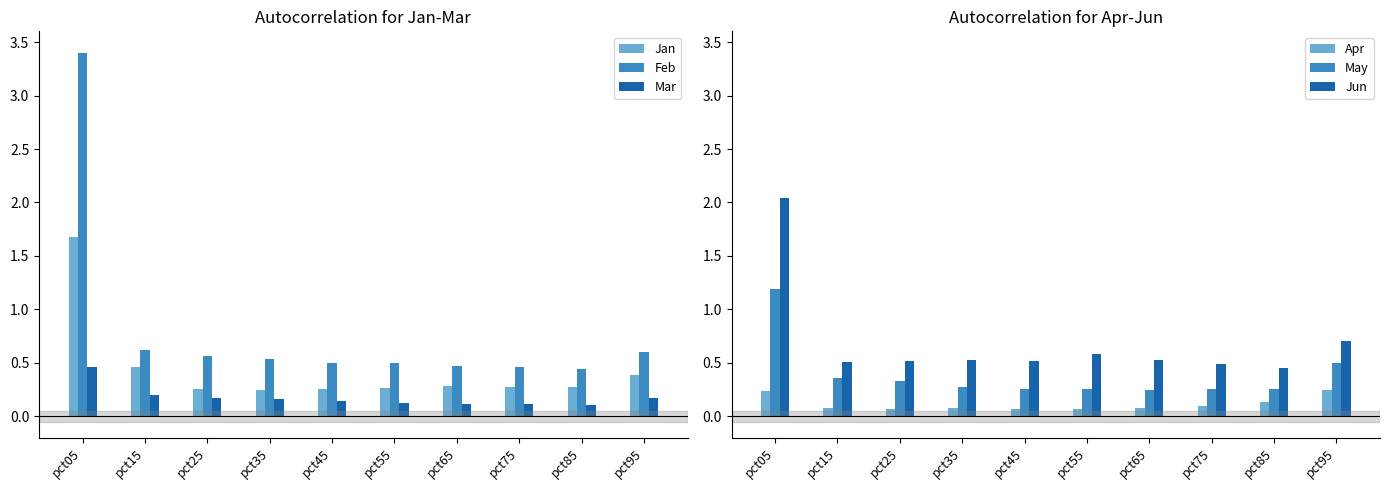

Reading right to left, what are all the values shown in this chart?

Jan: pct95=0.4	pct85=0.3	pct75=0.3	pct65=0.3	pct55=0.3	pct45=0.3	pct35=0.2	pct25=0.3	pct15=0.5	pct05=1.7
Feb: pct95=0.6	pct85=0.4	pct75=0.5	pct65=0.5	pct55=0.5	pct45=0.5	pct35=0.5	pct25=0.6	pct15=0.6	pct05=3.4
Mar: pct95=0.2	pct85=0.1	pct75=0.1	pct65=0.1	pct55=0.1	pct45=0.1	pct35=0.2	pct25=0.2	pct15=0.2	pct05=0.5
Apr: pct95=0.3	pct85=0.1	pct75=0.1	pct65=0.1	pct55=0.1	pct45=0.1	pct35=0.1	pct25=0.1	pct15=0.1	pct05=0.2
May: pct95=0.5	pct85=0.3	pct75=0.3	pct65=0.2	pct55=0.3	pct45=0.3	pct35=0.3	pct25=0.3	pct15=0.4	pct05=1.2
Jun: pct95=0.7	pct85=0.4	pct75=0.5	pct65=0.5	pct55=0.6	pct45=0.5	pct35=0.5	pct25=0.5	pct15=0.5	pct05=2.0